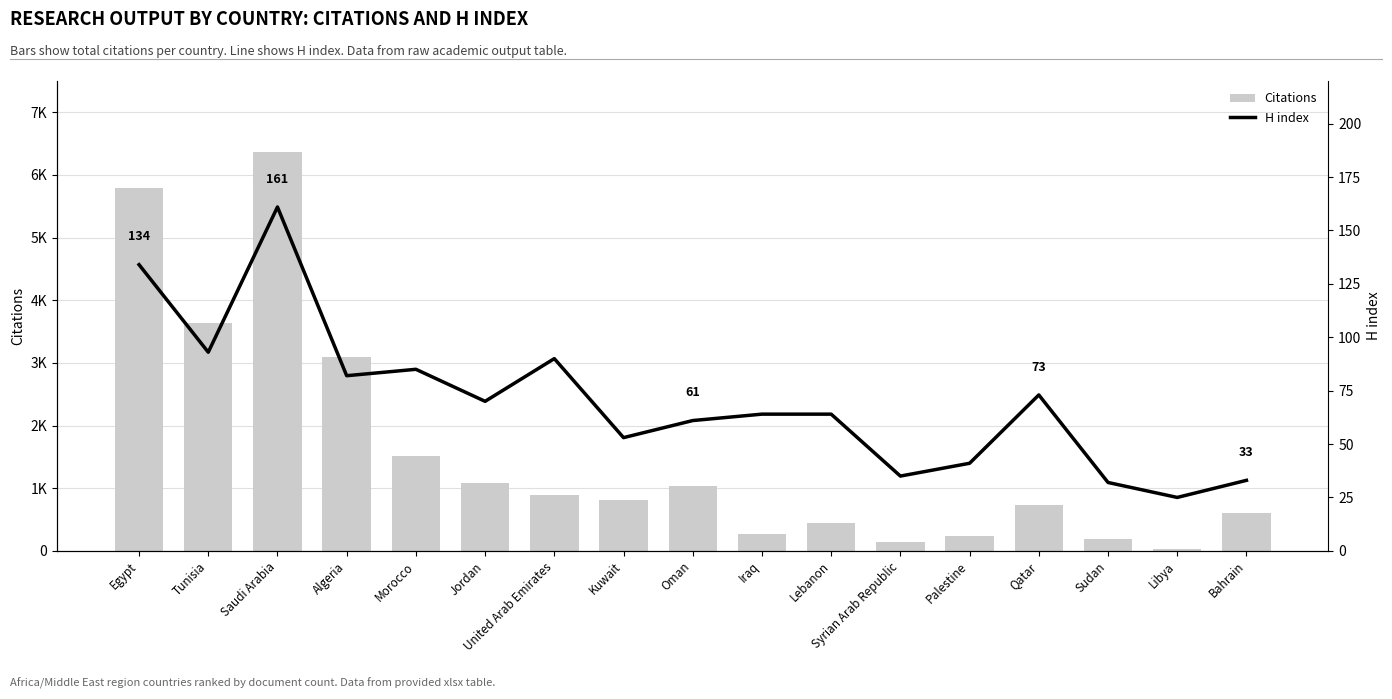

At which label does H index first exceed 64?

Egypt